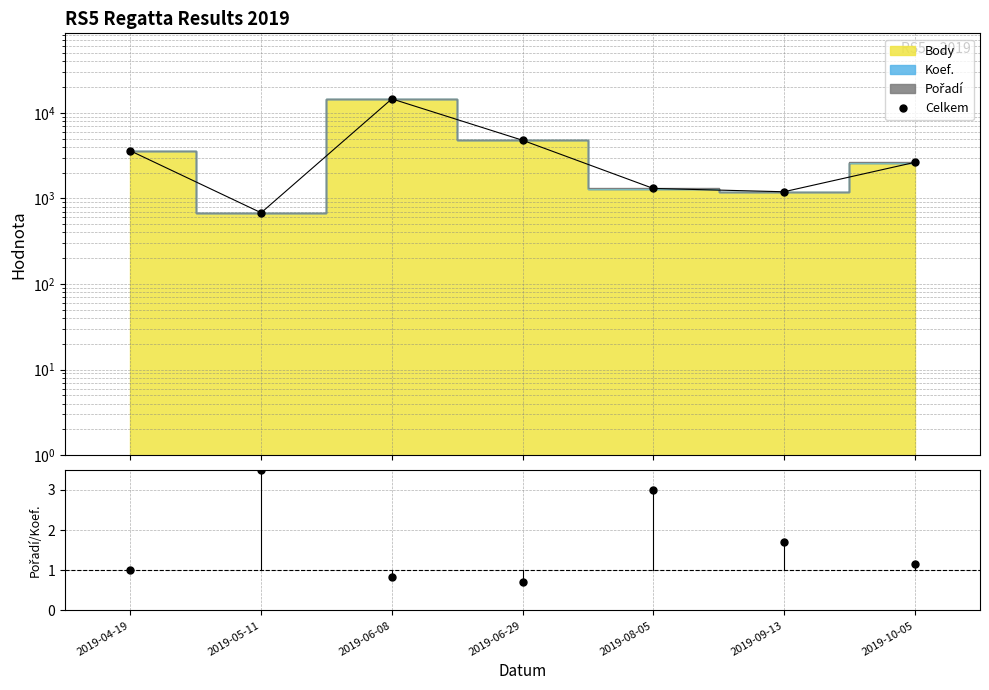

Which label corresponds to the largest value in the chart?

2019-06-08